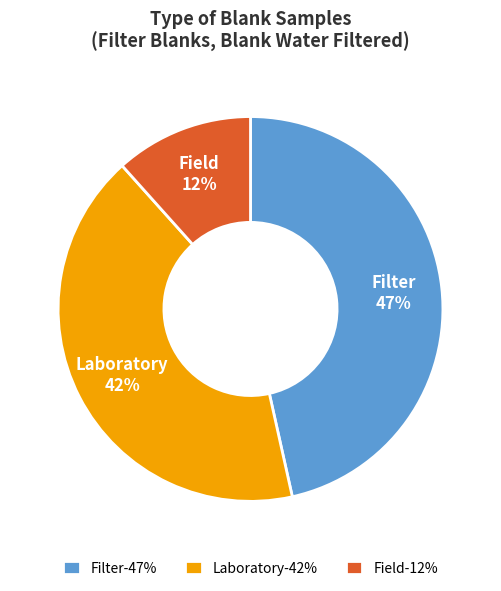

True or false: Laboratory accounts for 42% of the total.

True